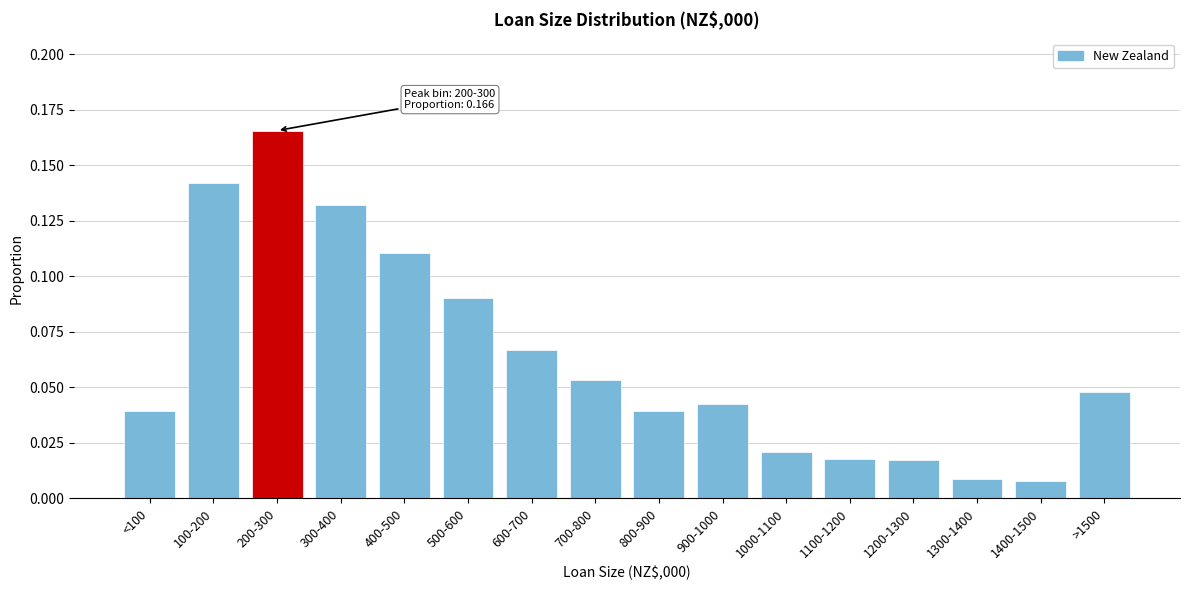

What is the label of the 6th bar from the right?

1000-1100